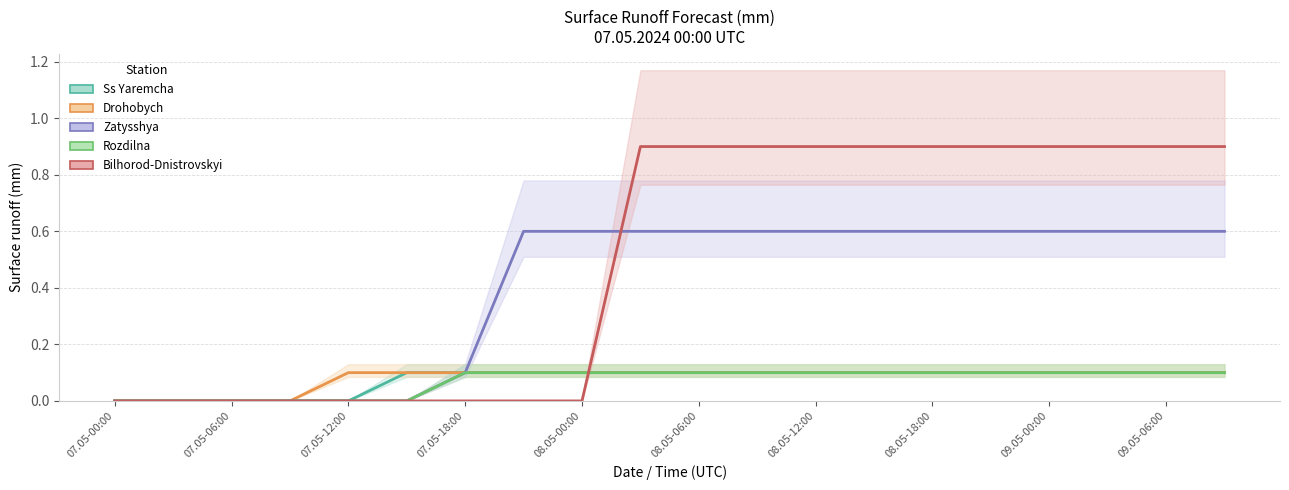

The Zatysshya series shows 0.4 at 09.05-00:00. True or false?

False